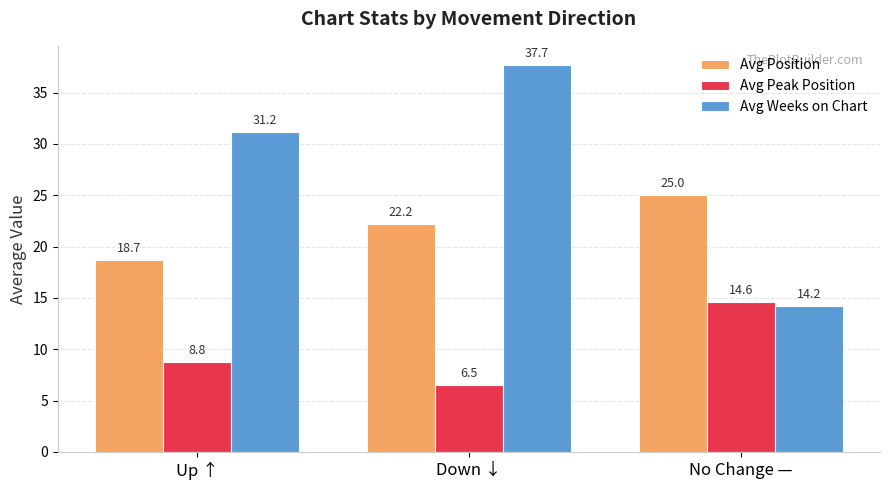

How many values in the Avg Peak Position series are below 8?

1